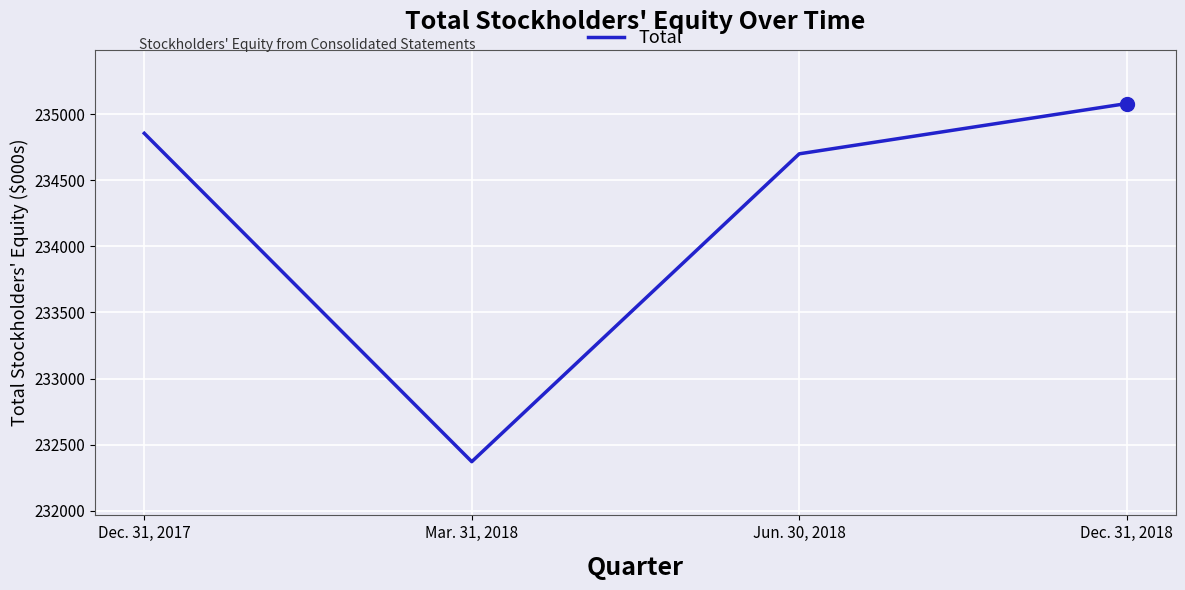

How many values are below 234854?

2